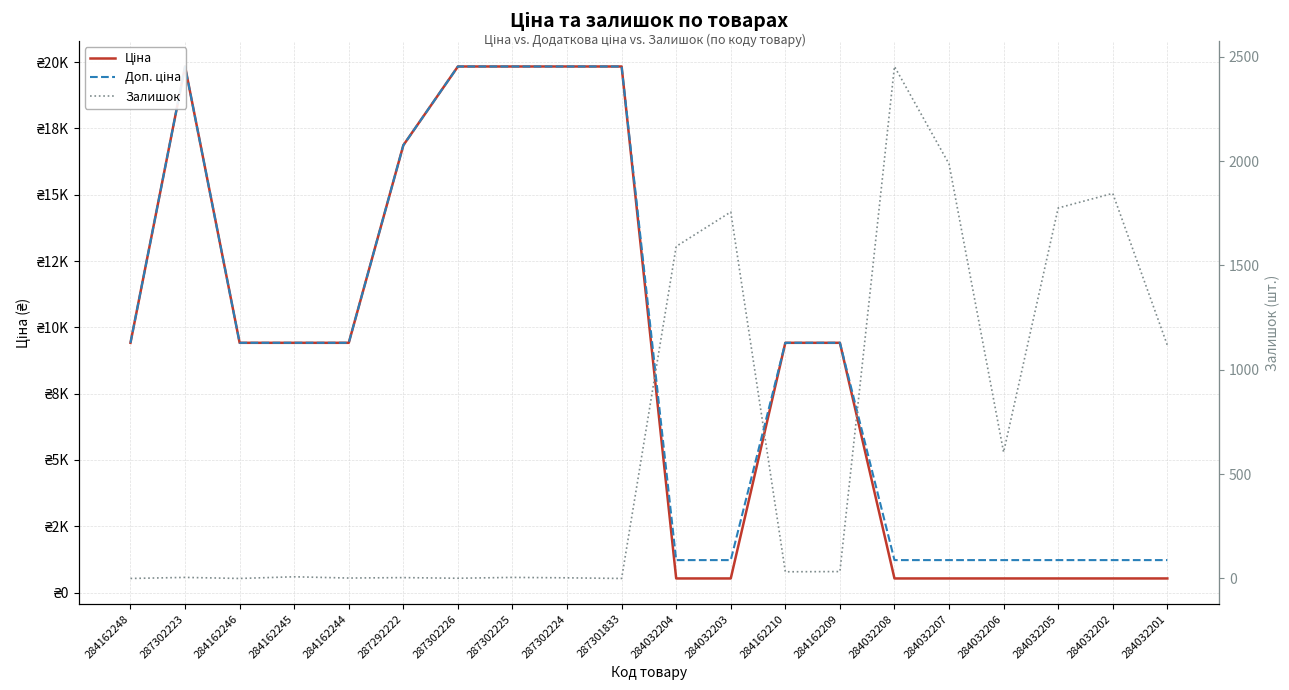

What is the label of the 17th point from the left?

284032206